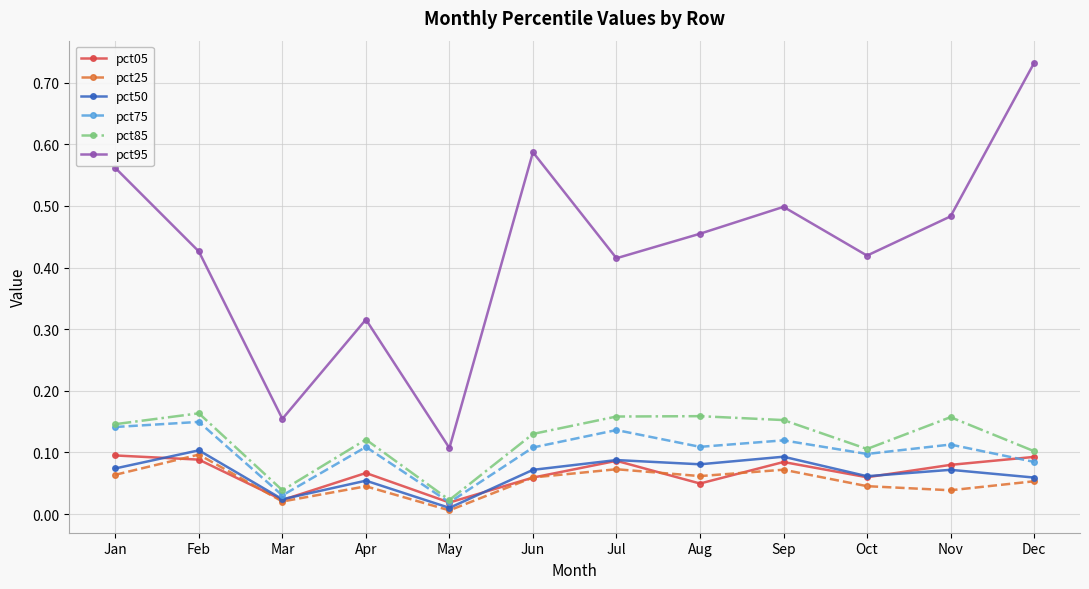

The value of pct05 at Aug is 0.0. True or false?

True